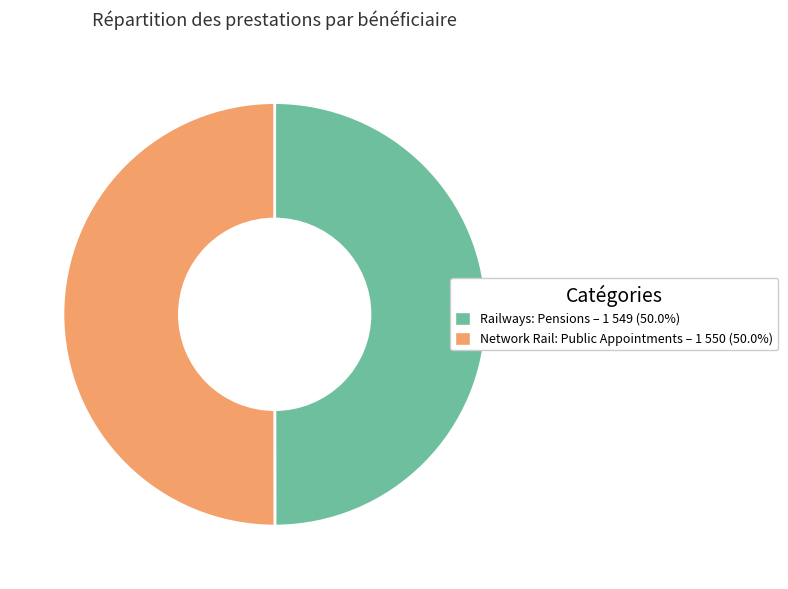

Is the sum of Network Rail: Public Appointments and Railways: Pensions greater than half?

Yes